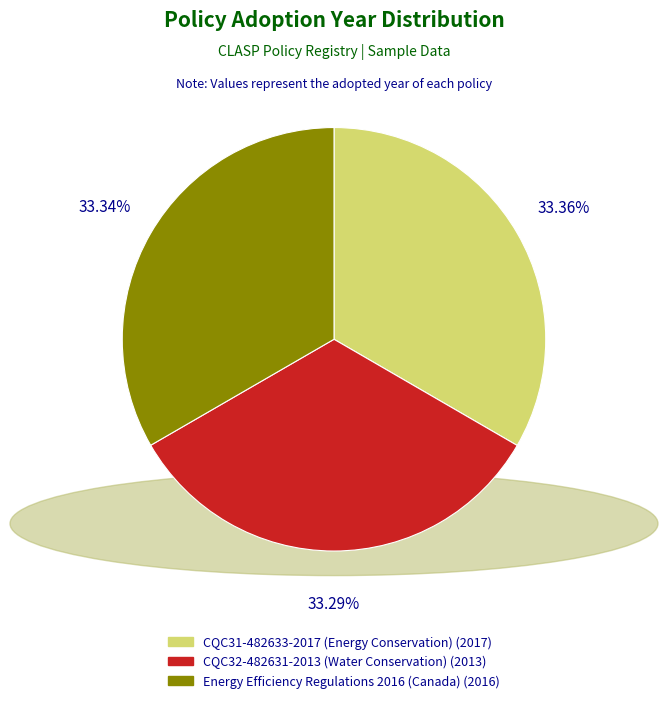

True or false: Energy Efficiency Regulations 2016 (Canada) accounts for 33% of the total.

True